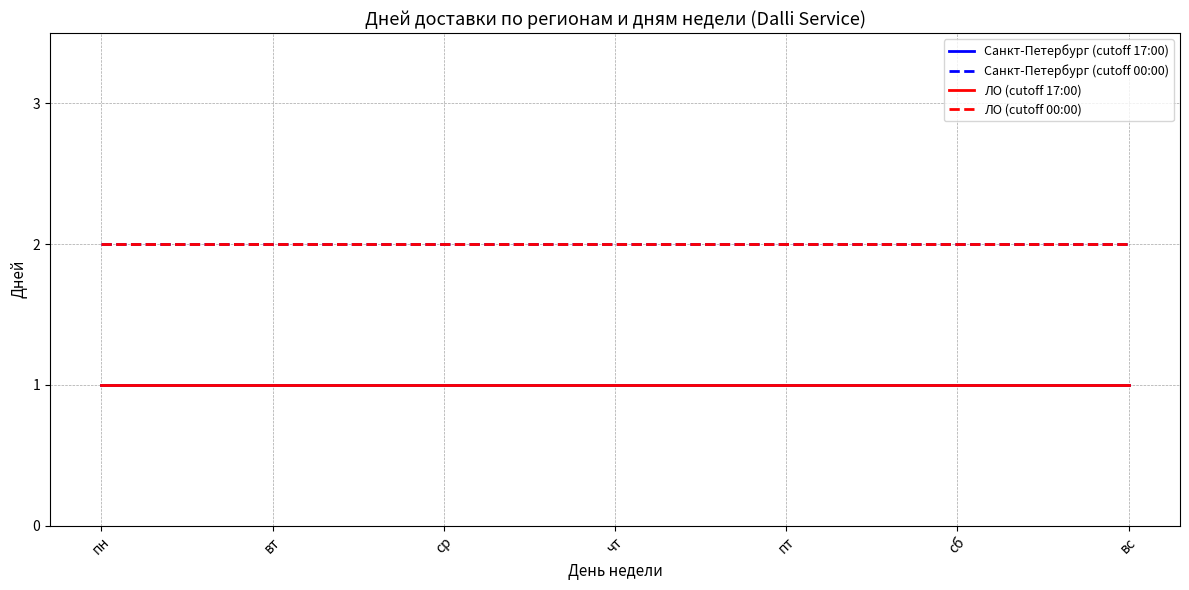

Does the chart have visible grid lines?

Yes